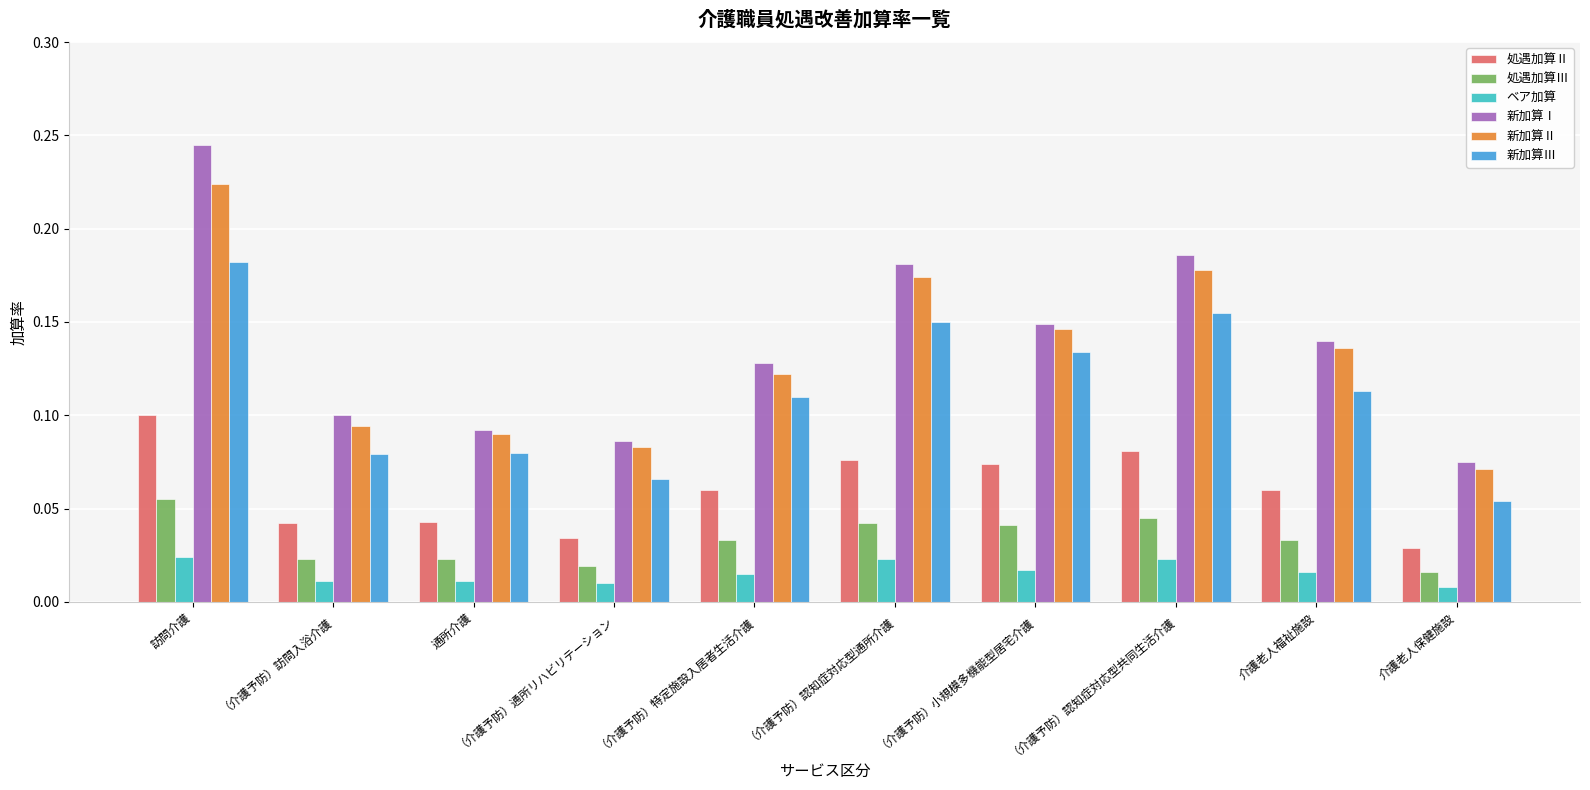

List the labels in order of 新加算Ⅱ value, smallest first.

介護老人保健施設, （介護予防）通所リハビリテーション, 通所介護, （介護予防）訪問入浴介護, （介護予防）特定施設入居者生活介護, 介護老人福祉施設, （介護予防）小規模多機能型居宅介護, （介護予防）認知症対応型通所介護, （介護予防）認知症対応型共同生活介護, 訪問介護